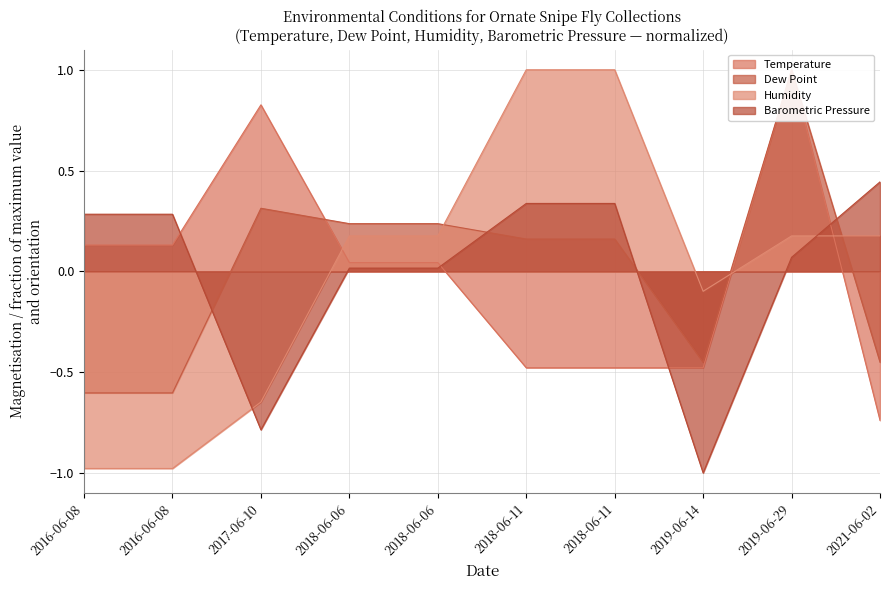

What is the difference between the maximum and minimum values in the Temperature series?

1.7